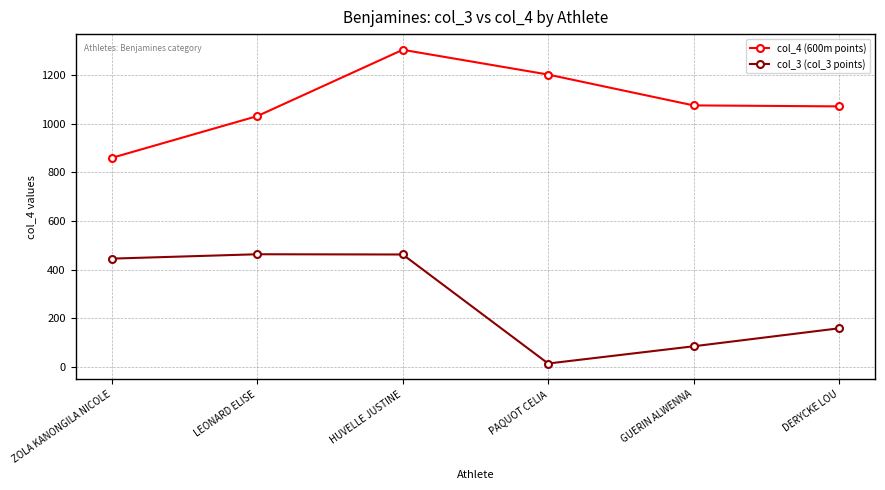

What is the total value across all series at HUVELLE JUSTINE?

1767